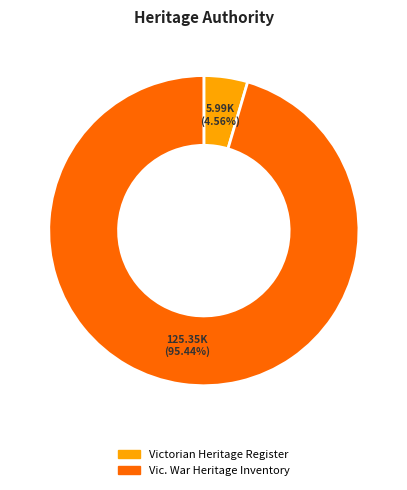

How many segments does this pie chart have?

2